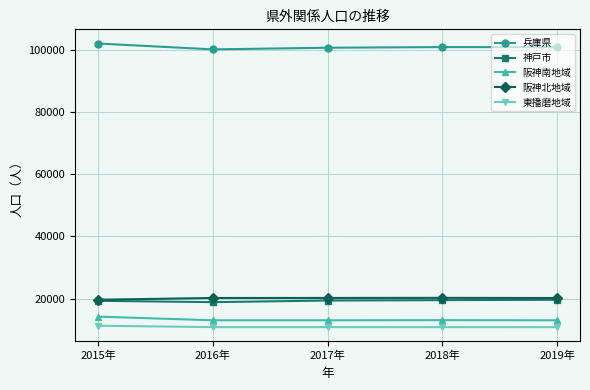

True or false: 神戸市 has more than 2 interior local peaks.

False